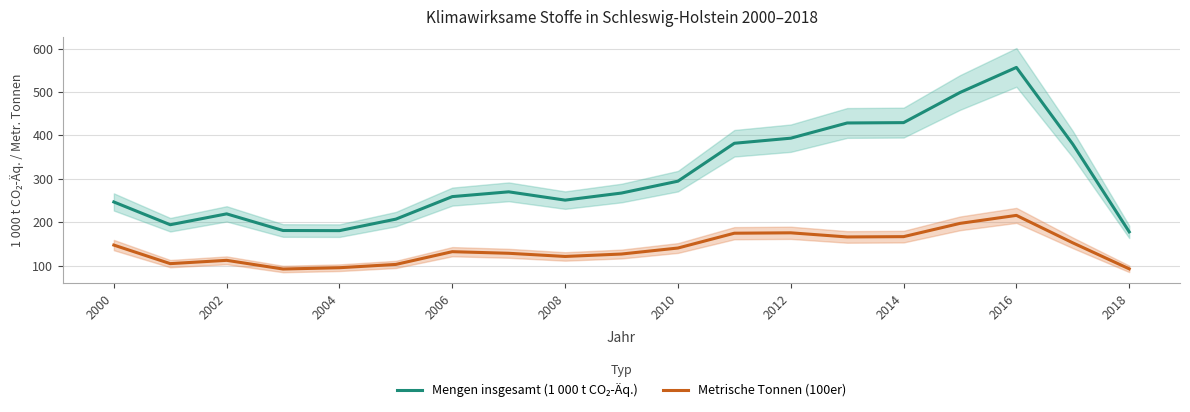

What is the greatest value displayed?

556.5